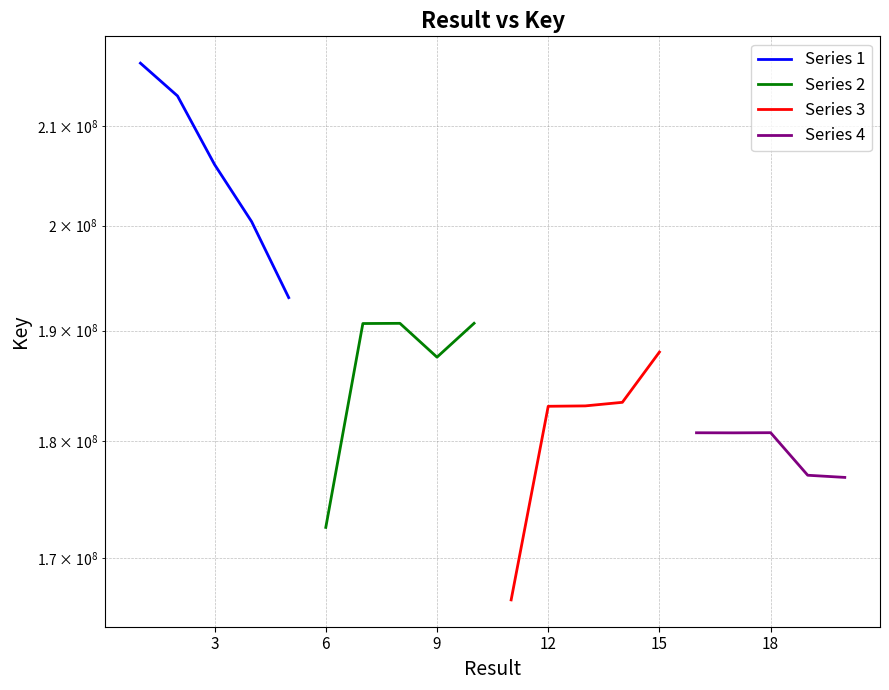

True or false: Series 4 has a value of 95962553 at 18.

False